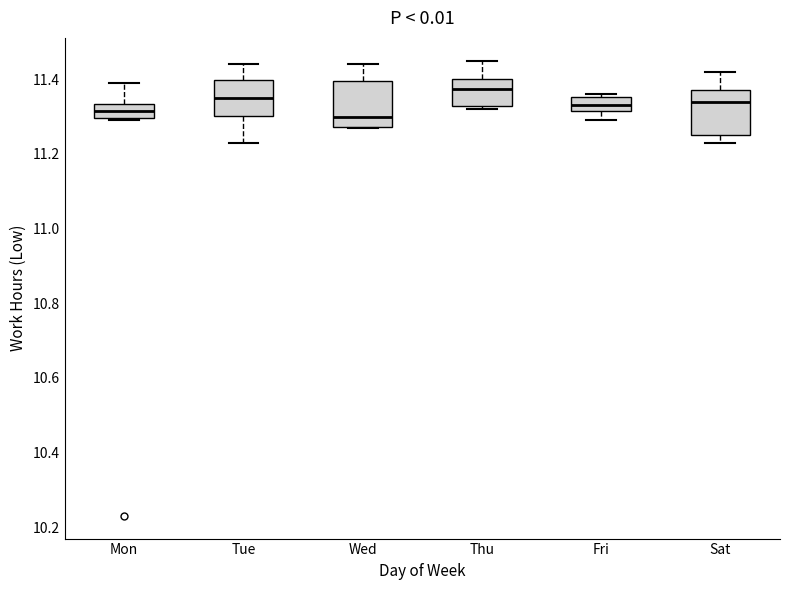

Where does the lower whisker of the box for Fri end on the y-axis? The values are not printed on the chart, so give them approximately, as read against the axis.

11.30